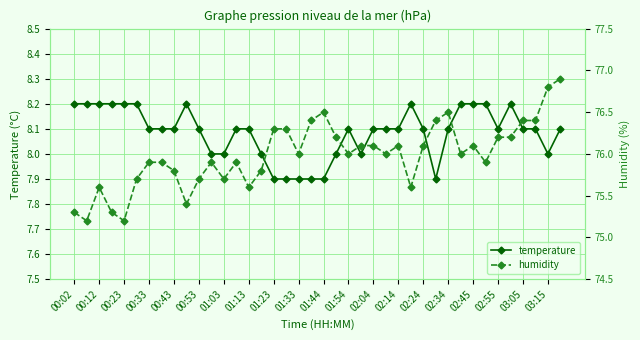

True or false: temperature and humidity intersect in this chart.

False